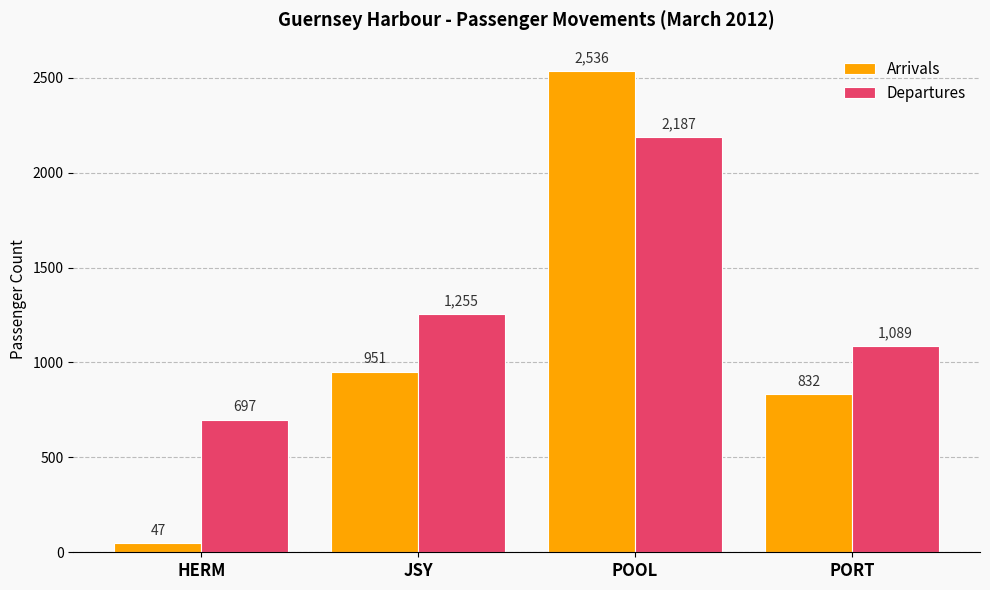

Where is Departures nearest to the value 1442?

JSY